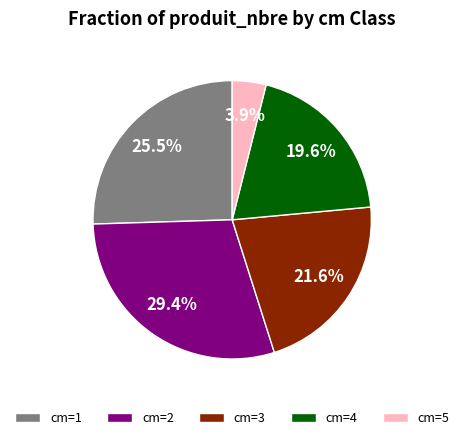

Between cm=3 and cm=1, which is larger?

cm=1